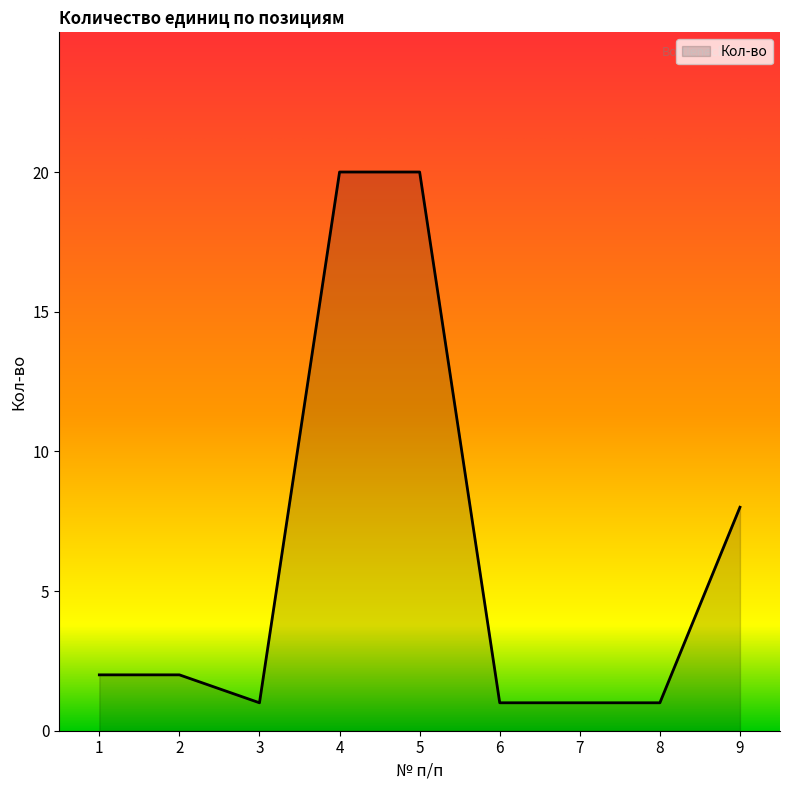

How many values are below 2?

4